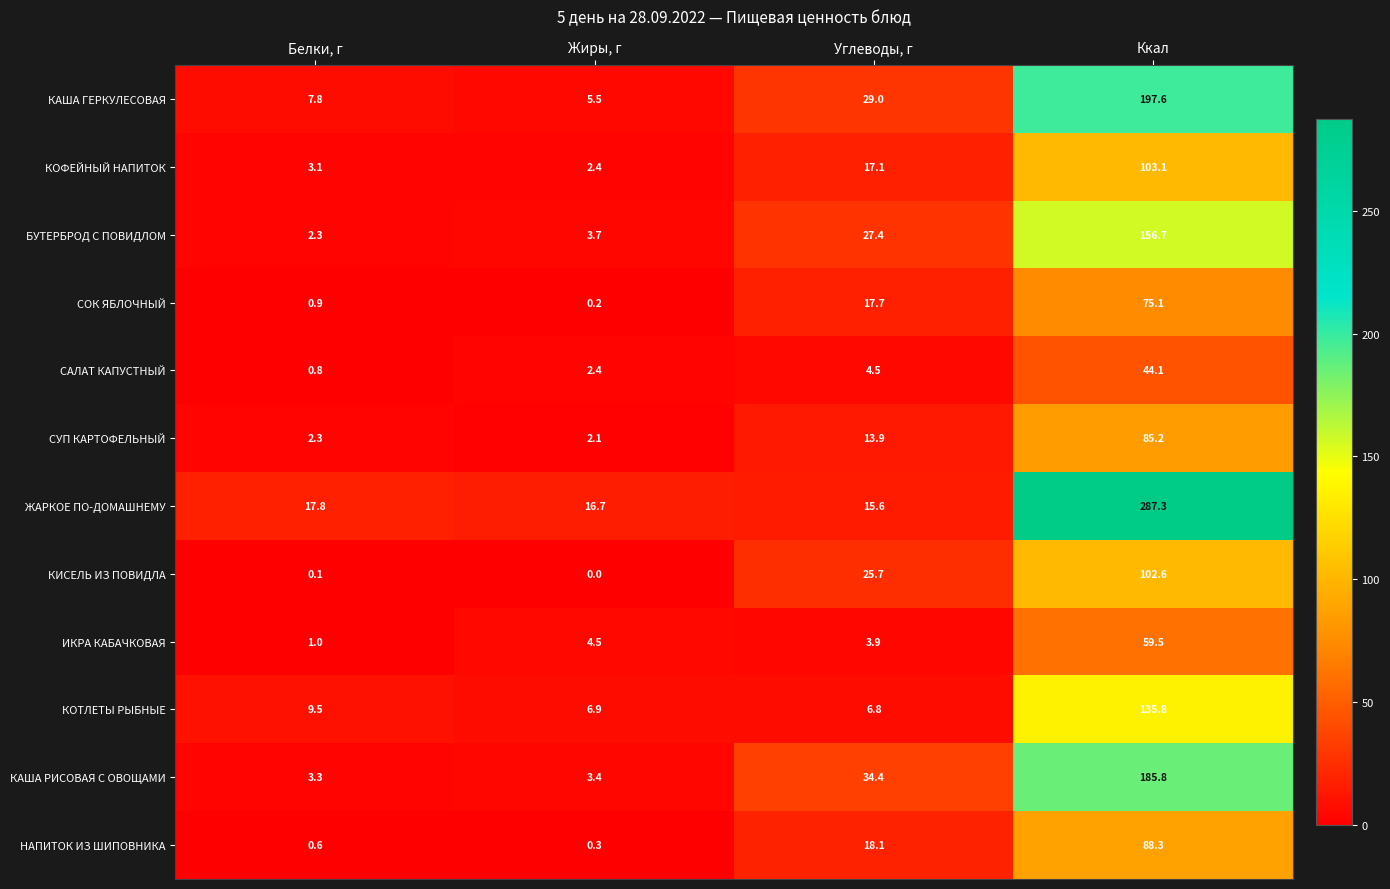

What is the total value across all series at Ккал?

1521.1